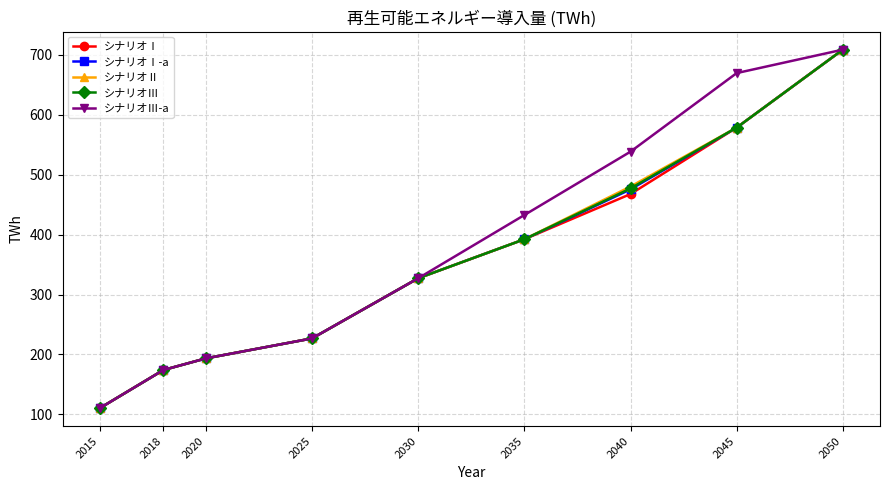

Is the value of シナリオⅢ at 2040 greater than the value of シナリオⅢ-a at 2050?

No